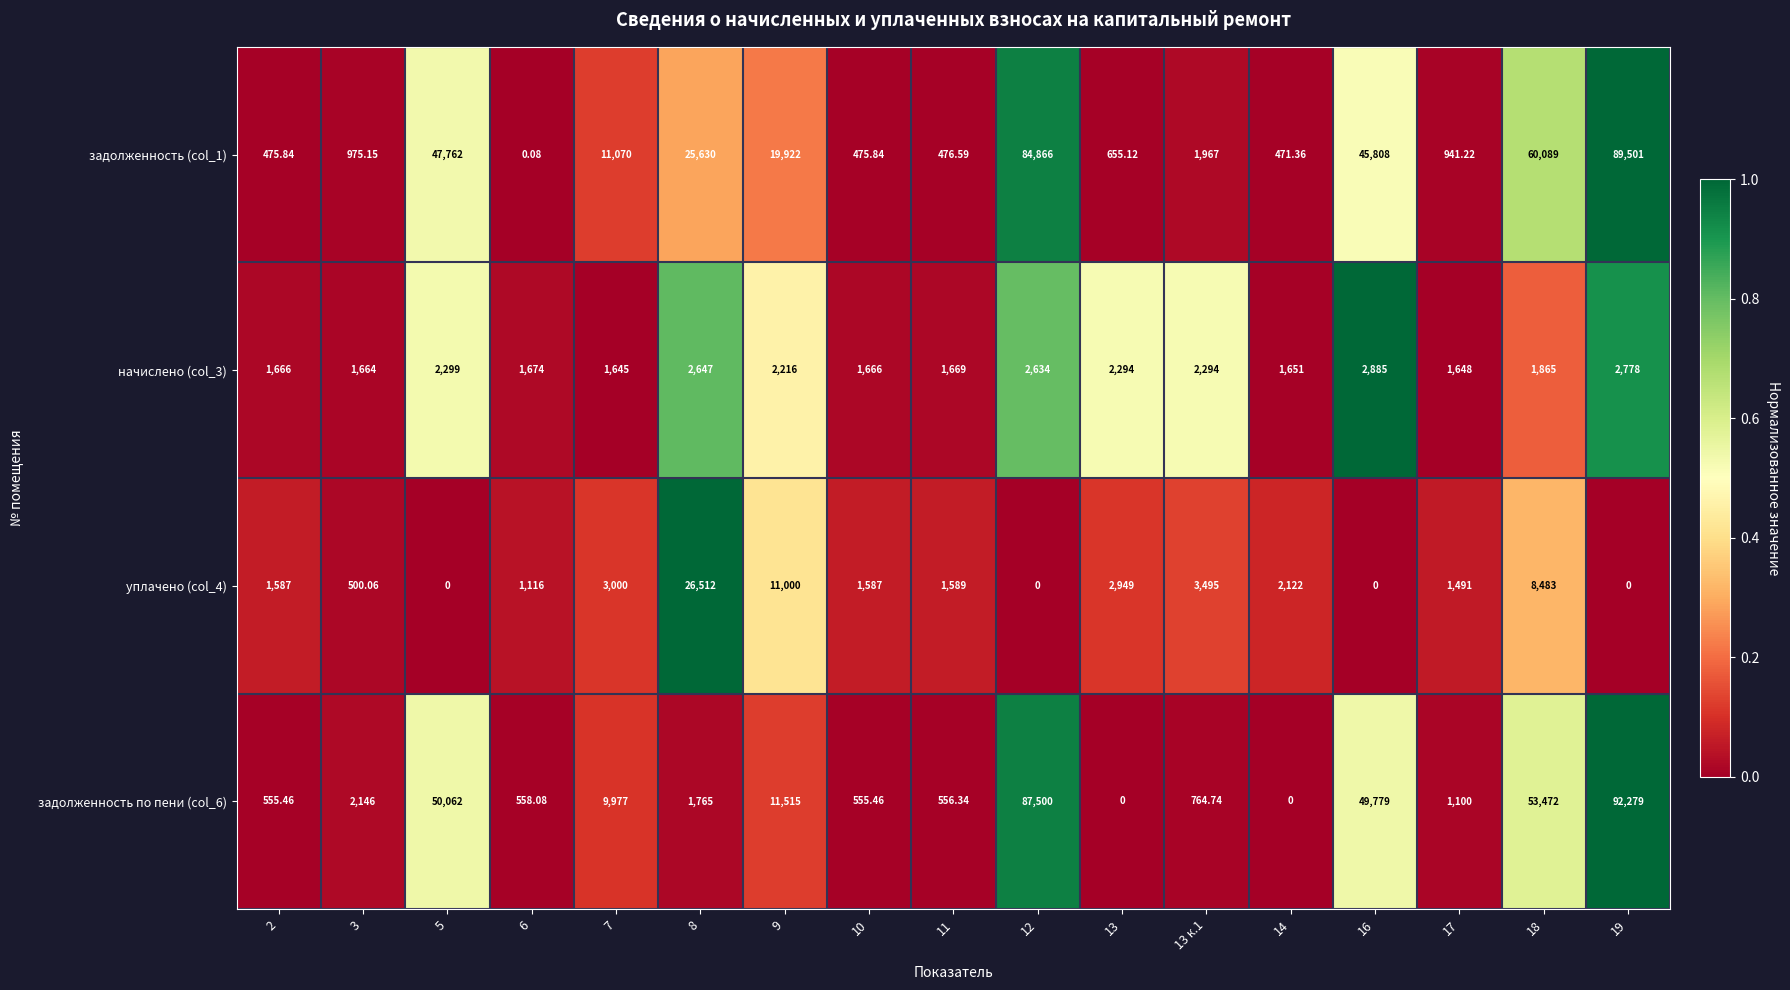

Is the value of начислено (col_3) at 11 greater than the value of задолженность по пени (col_6) at 7?

No